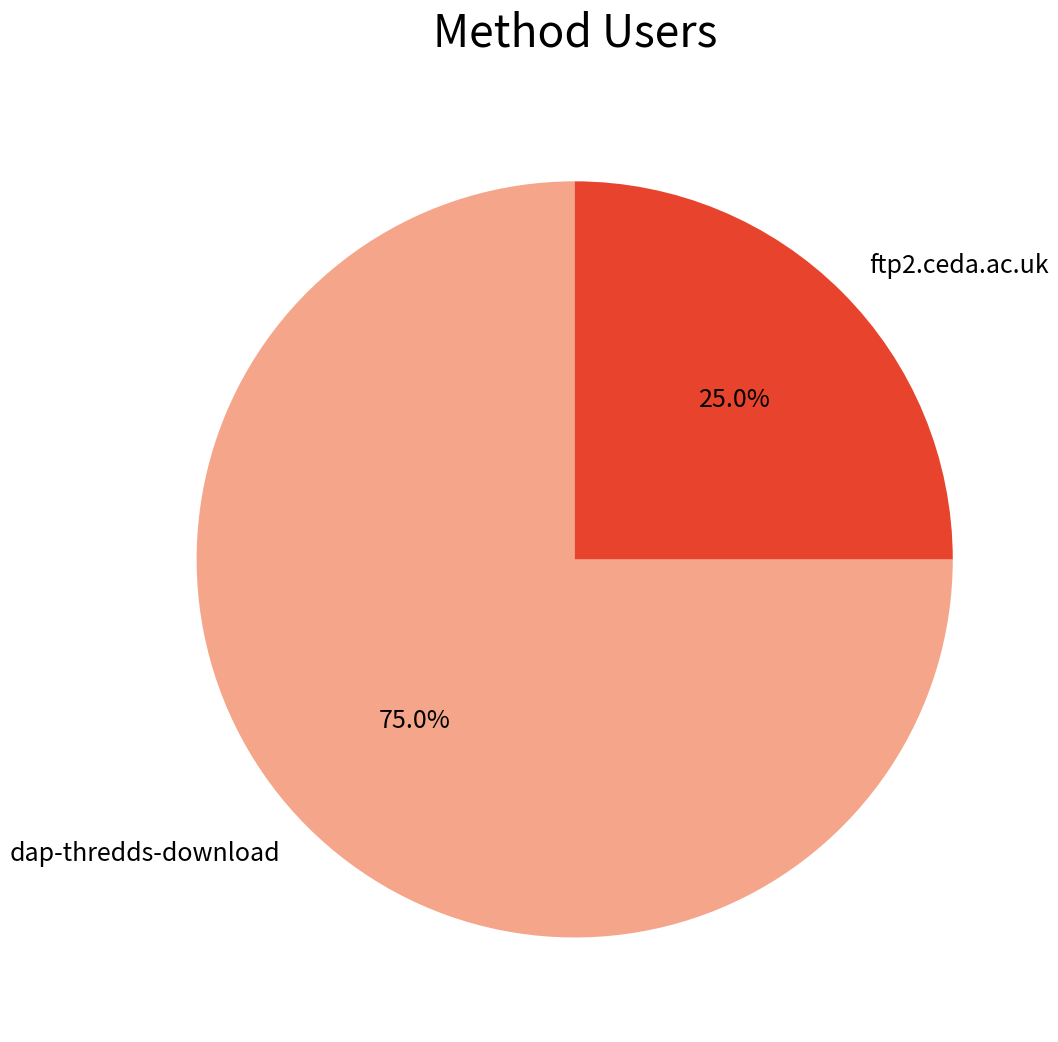

What is the smallest slice in the pie chart?

ftp2.ceda.ac.uk